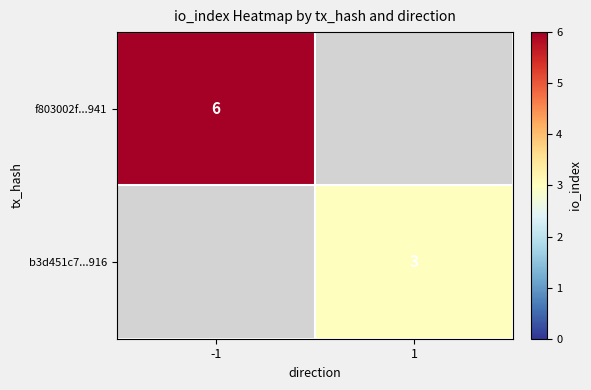

Is the value of b3d451c7...916 at 1 greater than the value of f803002f...941 at -1?

No